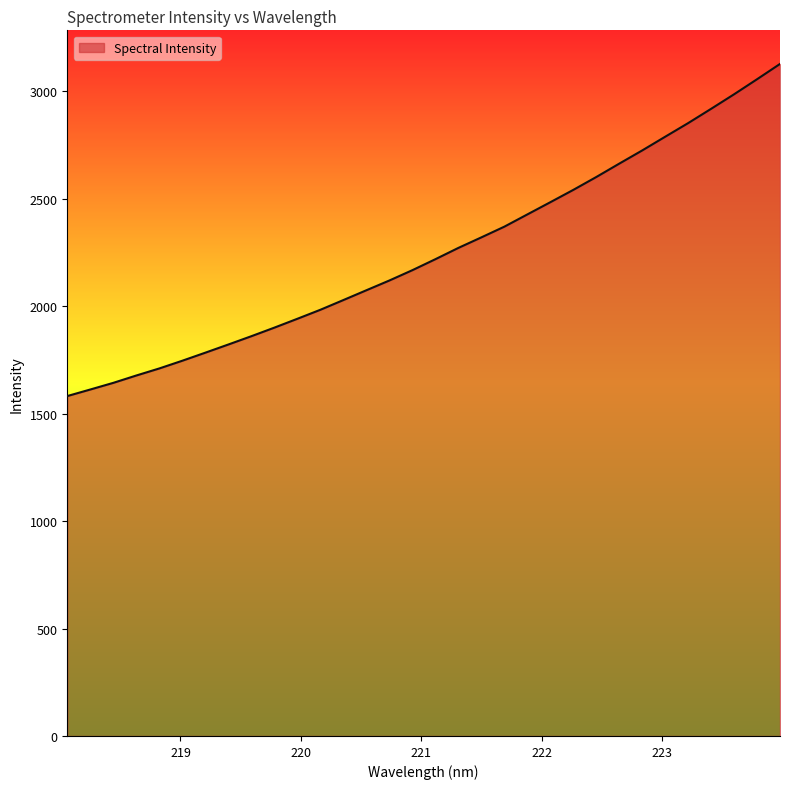

Count the number of categories in the chart.

32